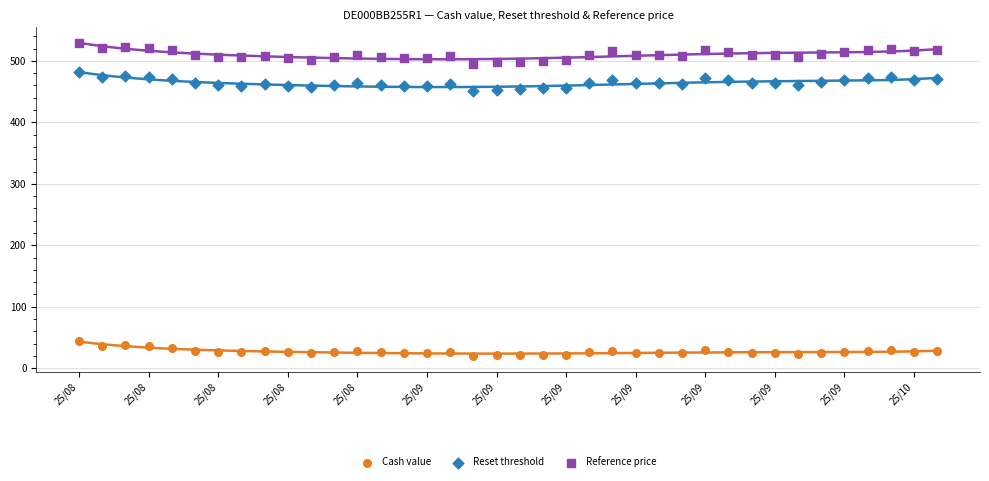

Which series reaches the minimum Y coordinate?

Cash value